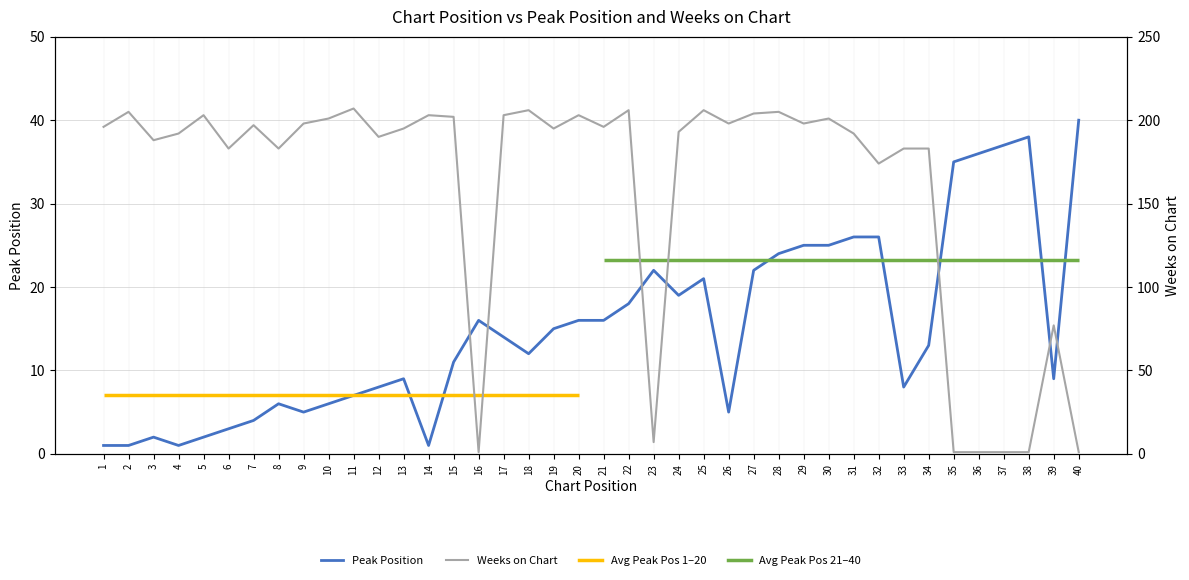

The Peak Position series shows 5 at 39. True or false?

False